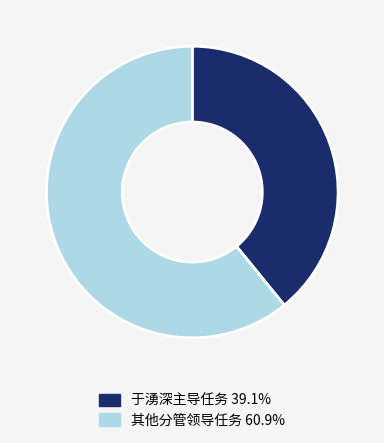

Is 于湧深主导任务 39.1% the majority of the pie?

No